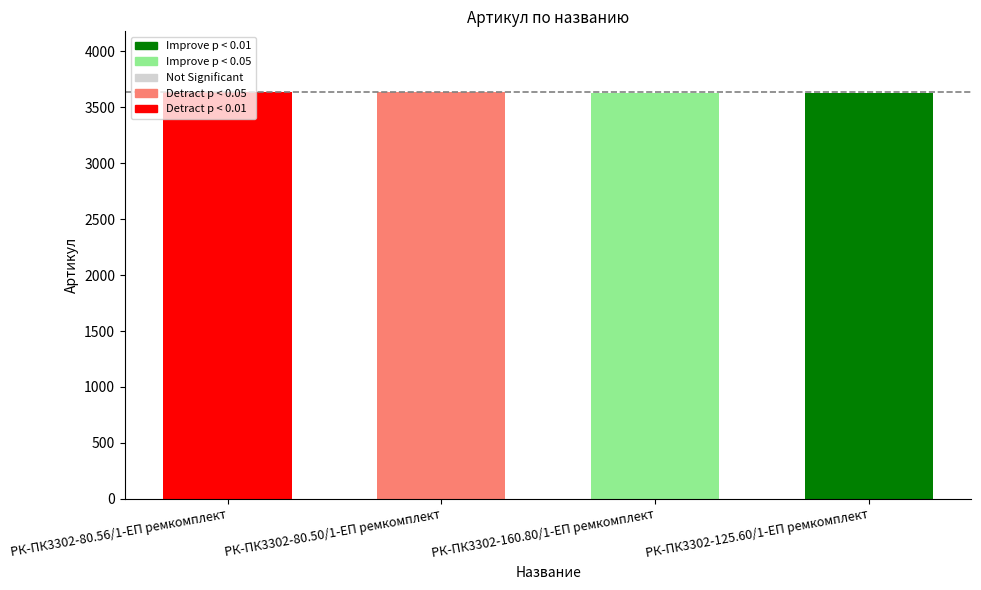

What position from the right is РК-ПК3302-80.50/1-ЕП ремкомплект?

3